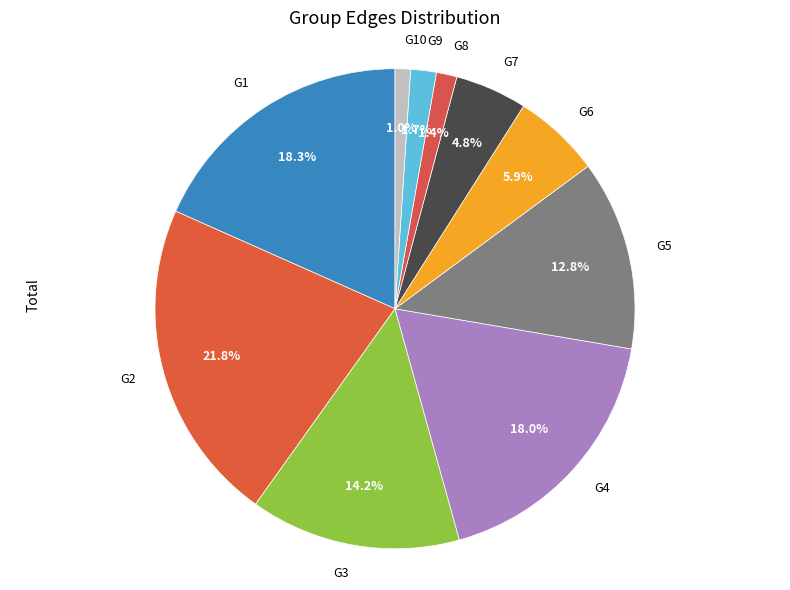

What percentage is the G6 slice, to the nearest percent?

6%